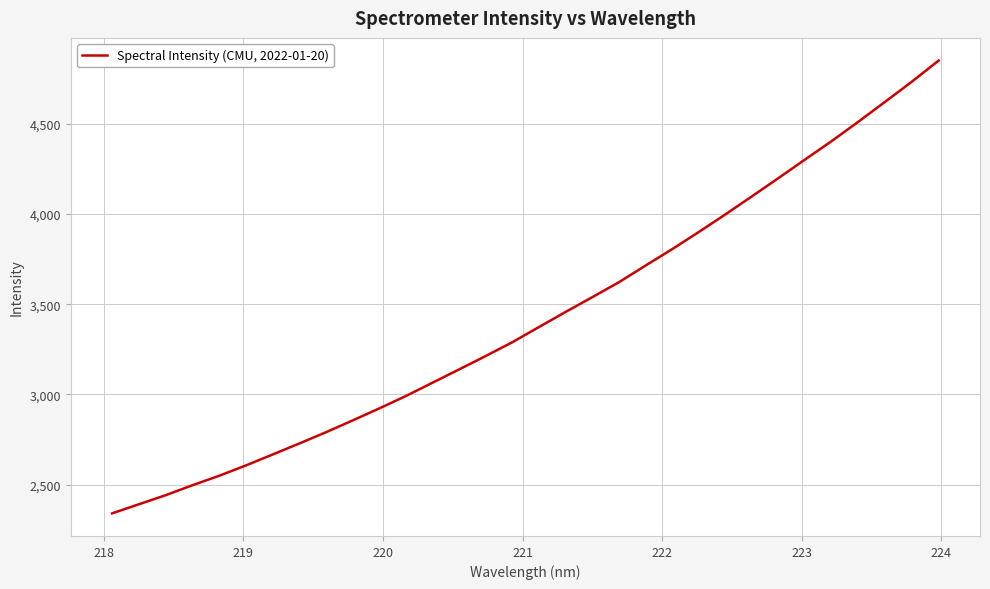

What is the difference between the maximum and minimum values?

2510.3